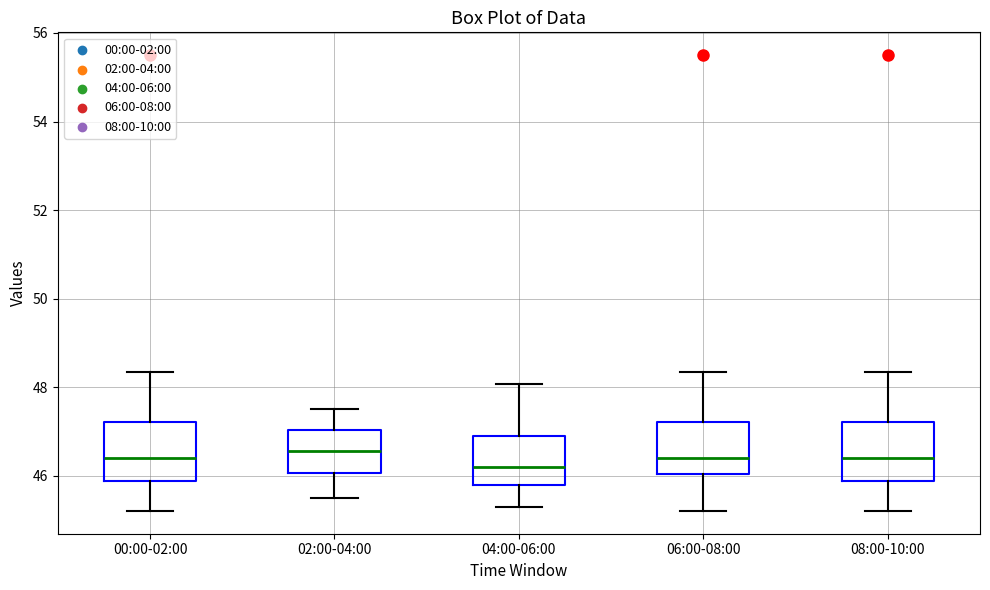

Reading left to right, read every box against the y-axis: the position of its median line, the range the box covers, and the ends of its whiskers. The values are not printed on the chart, so give them approximately, as read against the axis.

00:00-02:00: median 46.4, box 45.8 to 47.2, whiskers 45.2 to 48.4
02:00-04:00: median 46.6, box 46.0 to 47.0, whiskers 45.6 to 47.6
04:00-06:00: median 46.2, box 45.8 to 47.0, whiskers 45.4 to 48.0
06:00-08:00: median 46.4, box 46.0 to 47.2, whiskers 45.2 to 48.4
08:00-10:00: median 46.4, box 45.8 to 47.2, whiskers 45.2 to 48.4